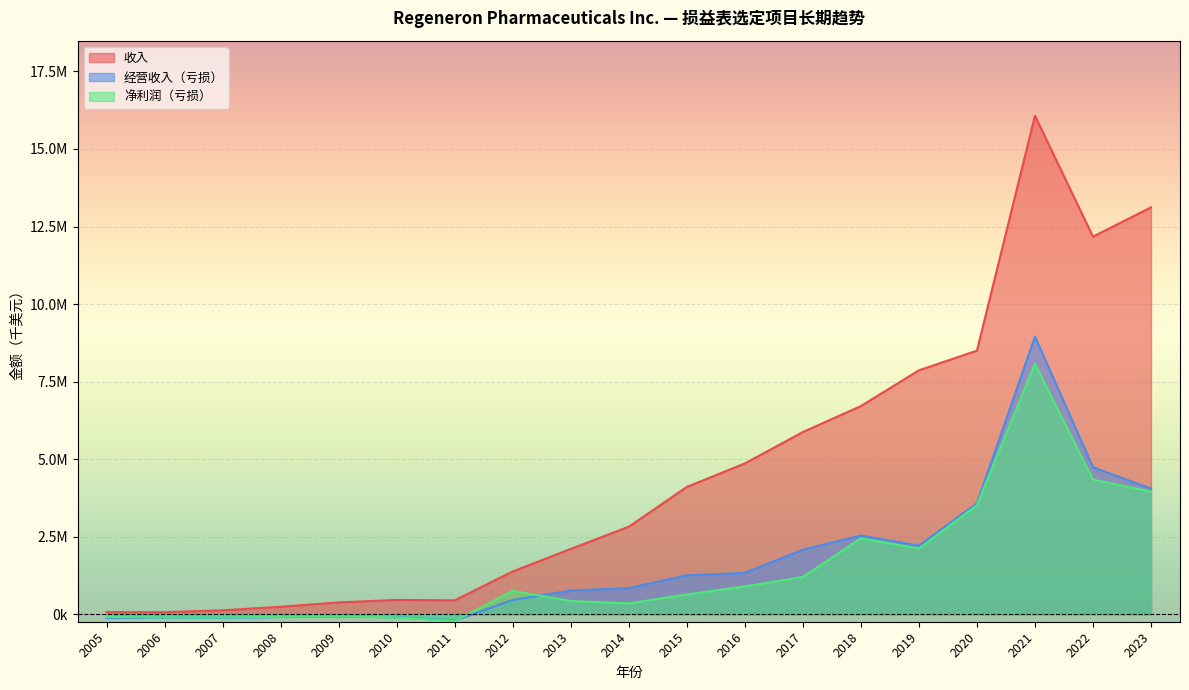

What is the value of the 经营收入（亏损） point at the 18th from the left?

4738900